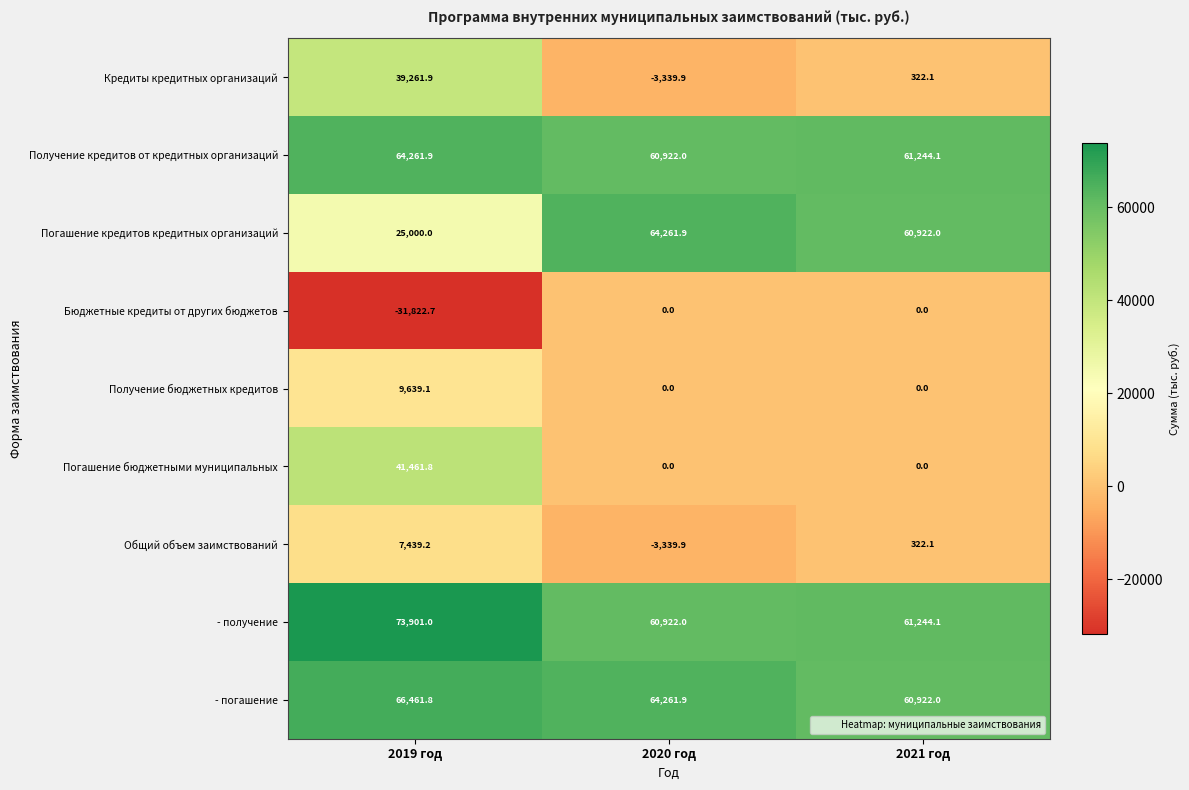

Which series changed the most between 2019 год and 2020 год?

Кредиты кредитных организаций